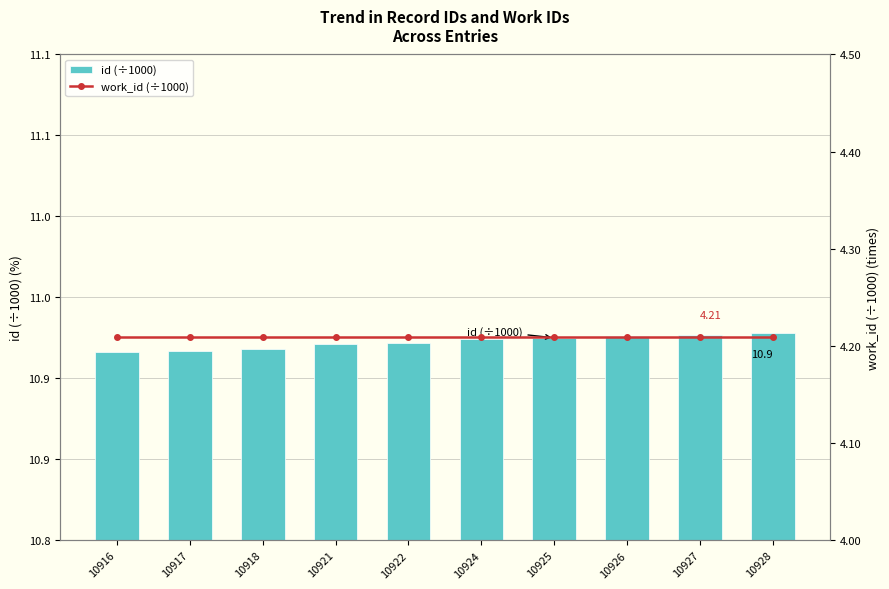

How many id (÷1000) values are between 10 and 11?

10